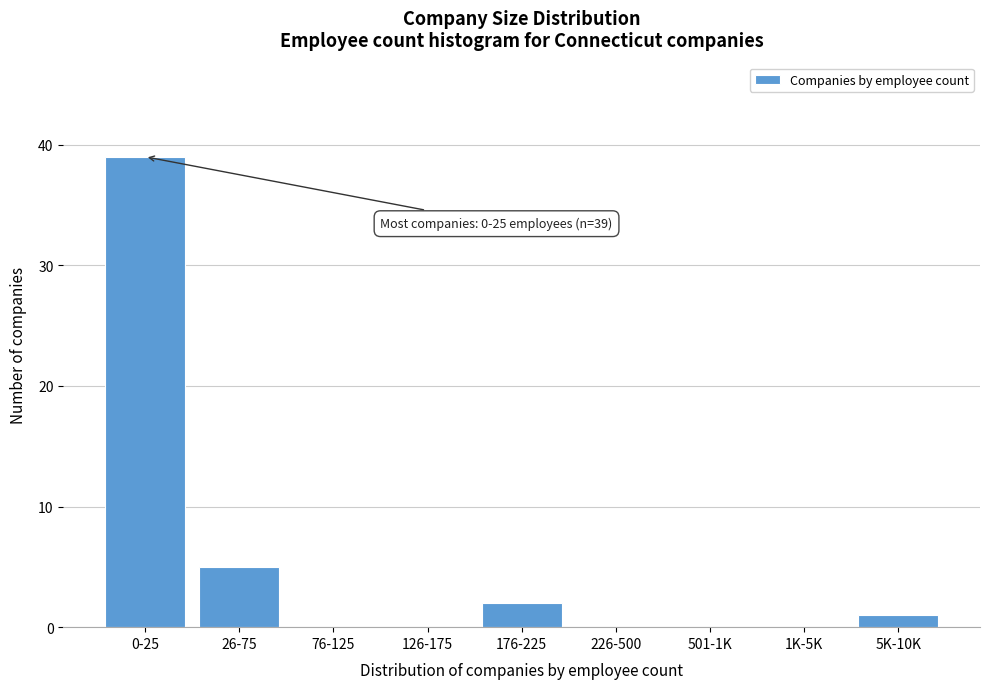

Reading left to right, what are all the values shown in this chart?

0-25=39	26-75=5	76-125=0	126-175=0	176-225=2	226-500=0	501-1K=0	1K-5K=0	5K-10K=1